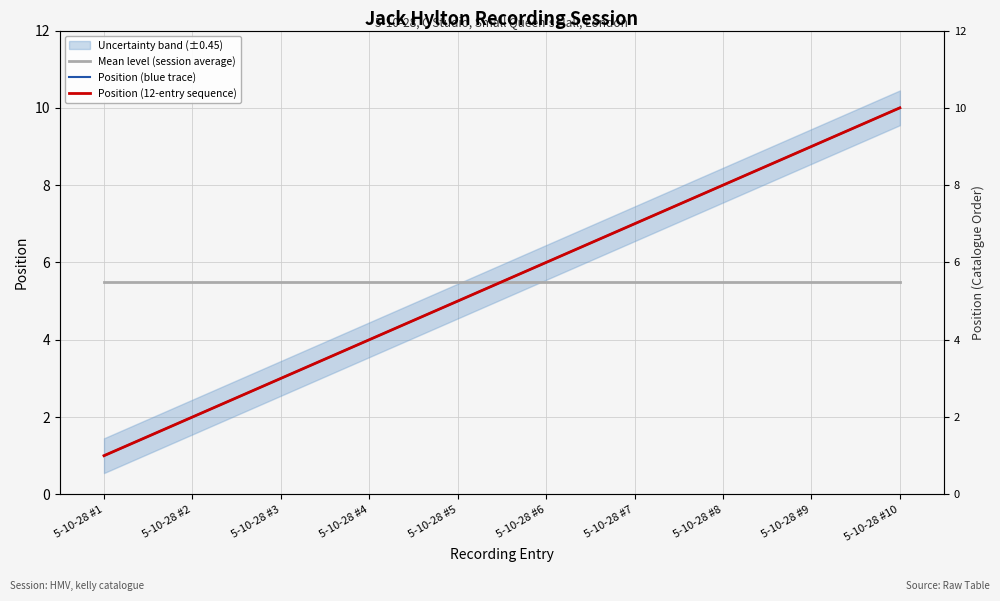

List the labels in order of Position (12-entry sequence) value, largest first.

5-10-28 #10, 5-10-28 #9, 5-10-28 #8, 5-10-28 #7, 5-10-28 #6, 5-10-28 #5, 5-10-28 #4, 5-10-28 #3, 5-10-28 #2, 5-10-28 #1